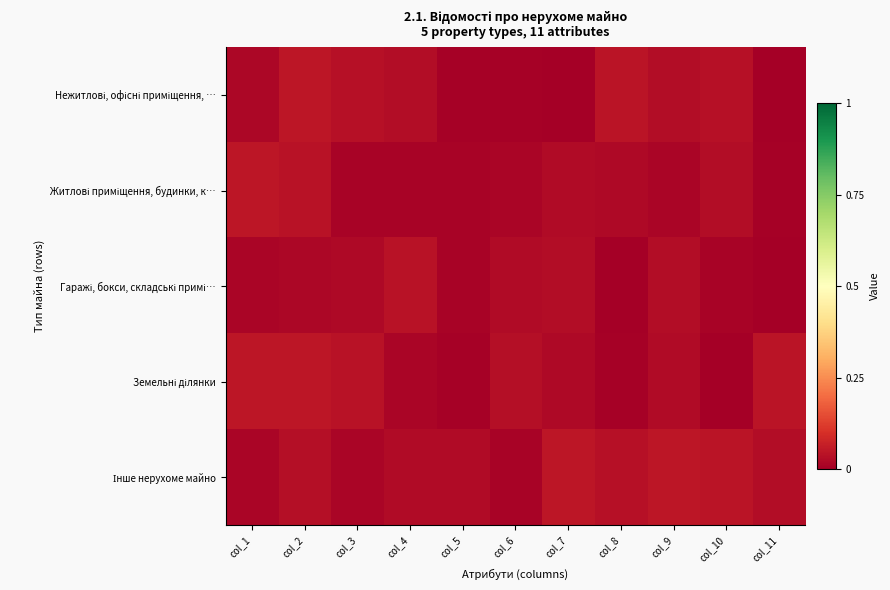

Between col_5 and col_8, which is larger?

col_8